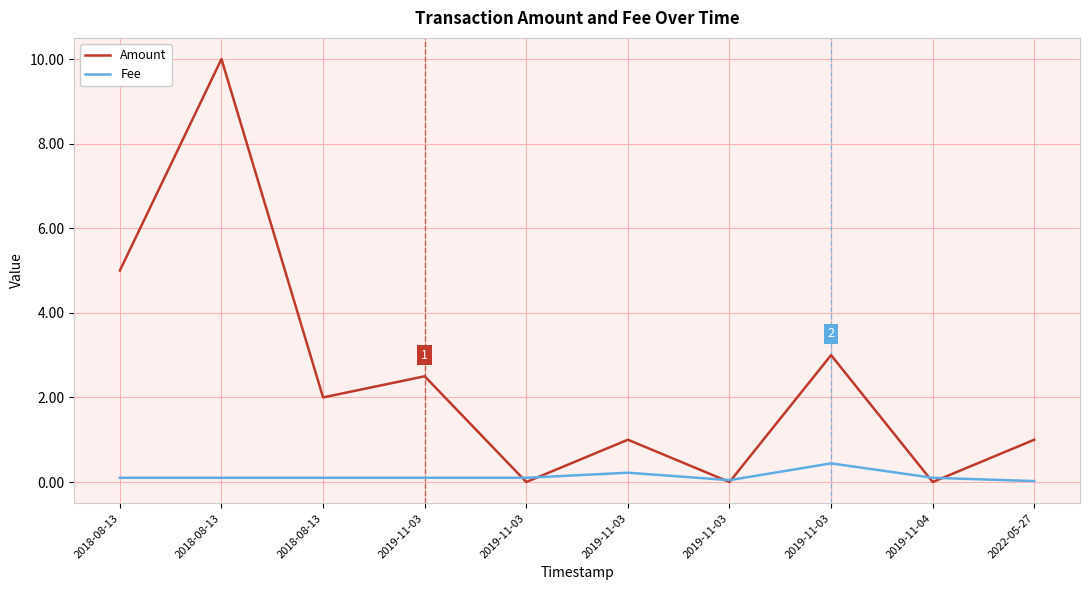

Does the chart have visible grid lines?

Yes